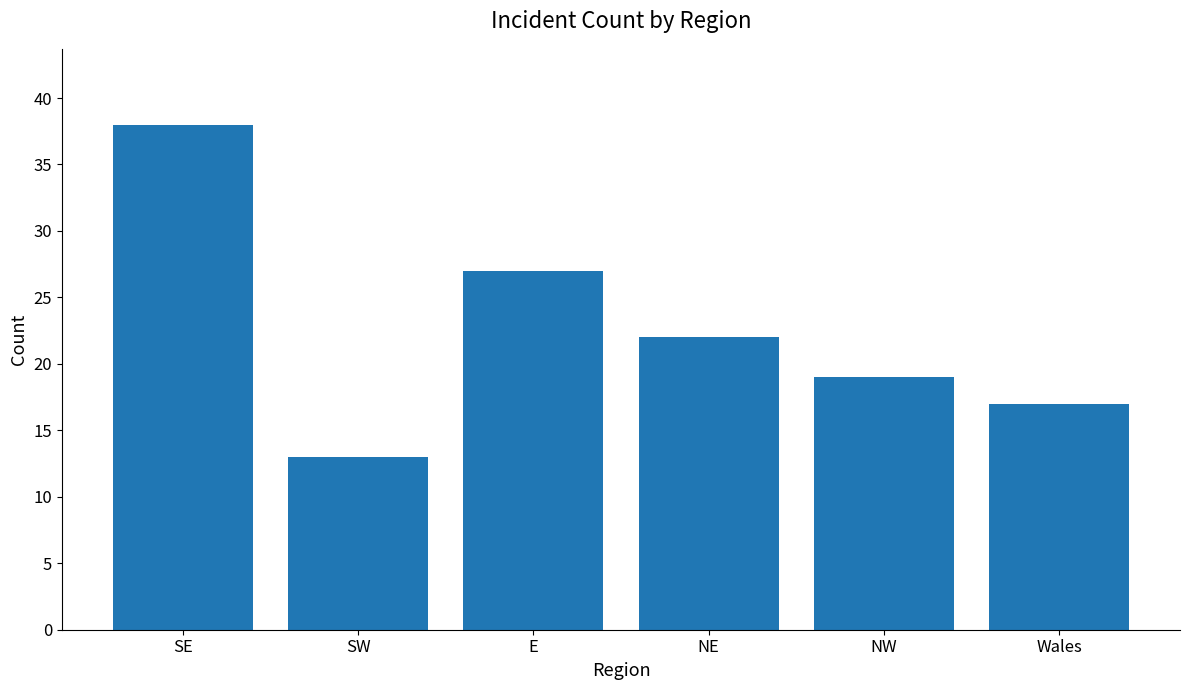

Which has a higher value, E or SW?

E